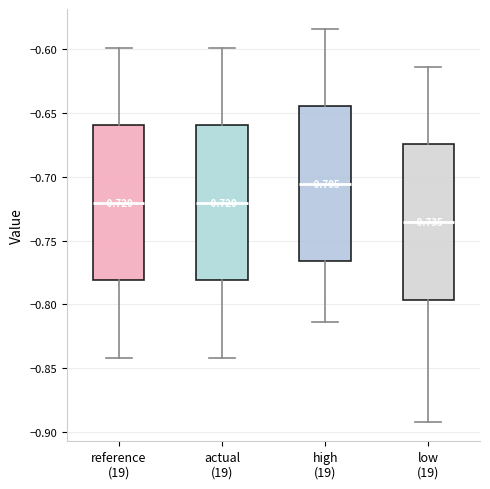

Which box has the highest median line?

high (19)